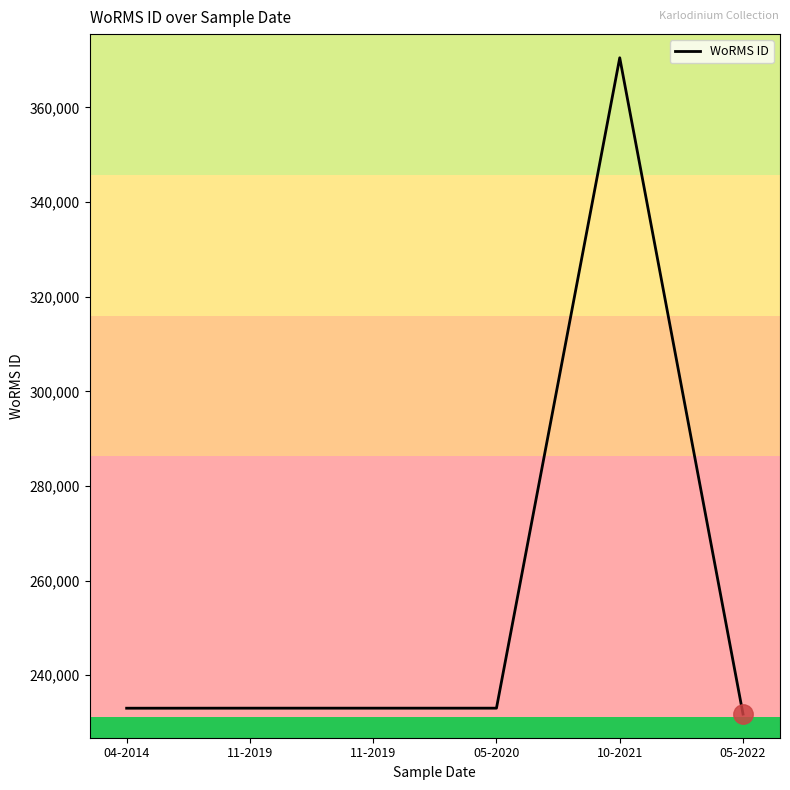

Approximately how many times larger is the value at 11-2019 compared to 05-2022?

1.0